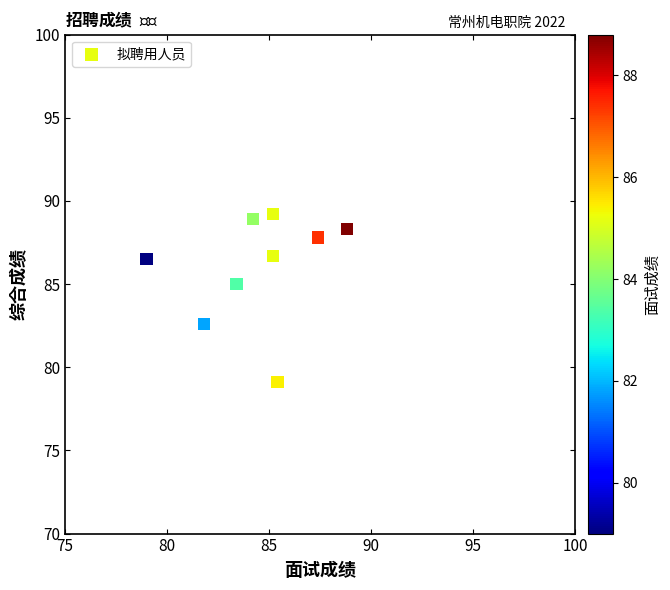

What is the average X value?

84.5